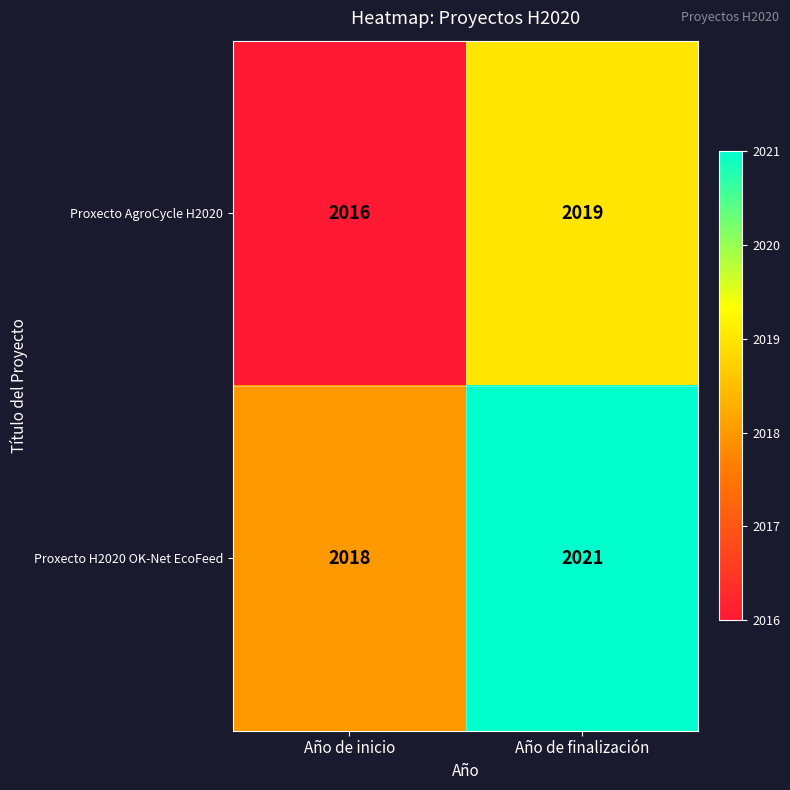

Reading left to right, transcribe all the data shown in this chart.

Proxecto AgroCycle H2020: Año de inicio=2016	Año de finalización=2019
Proxecto H2020 OK-Net EcoFeed: Año de inicio=2018	Año de finalización=2021